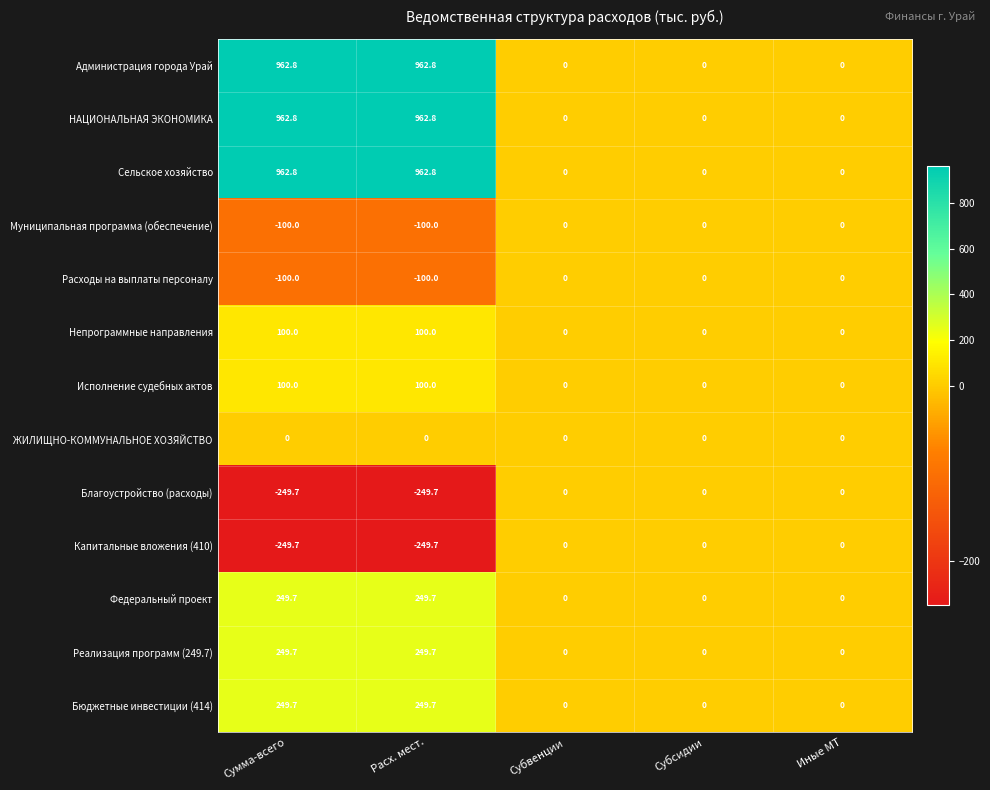

The value of Реализация программ (249.7) at Сумма-всего is 101.6. True or false?

False